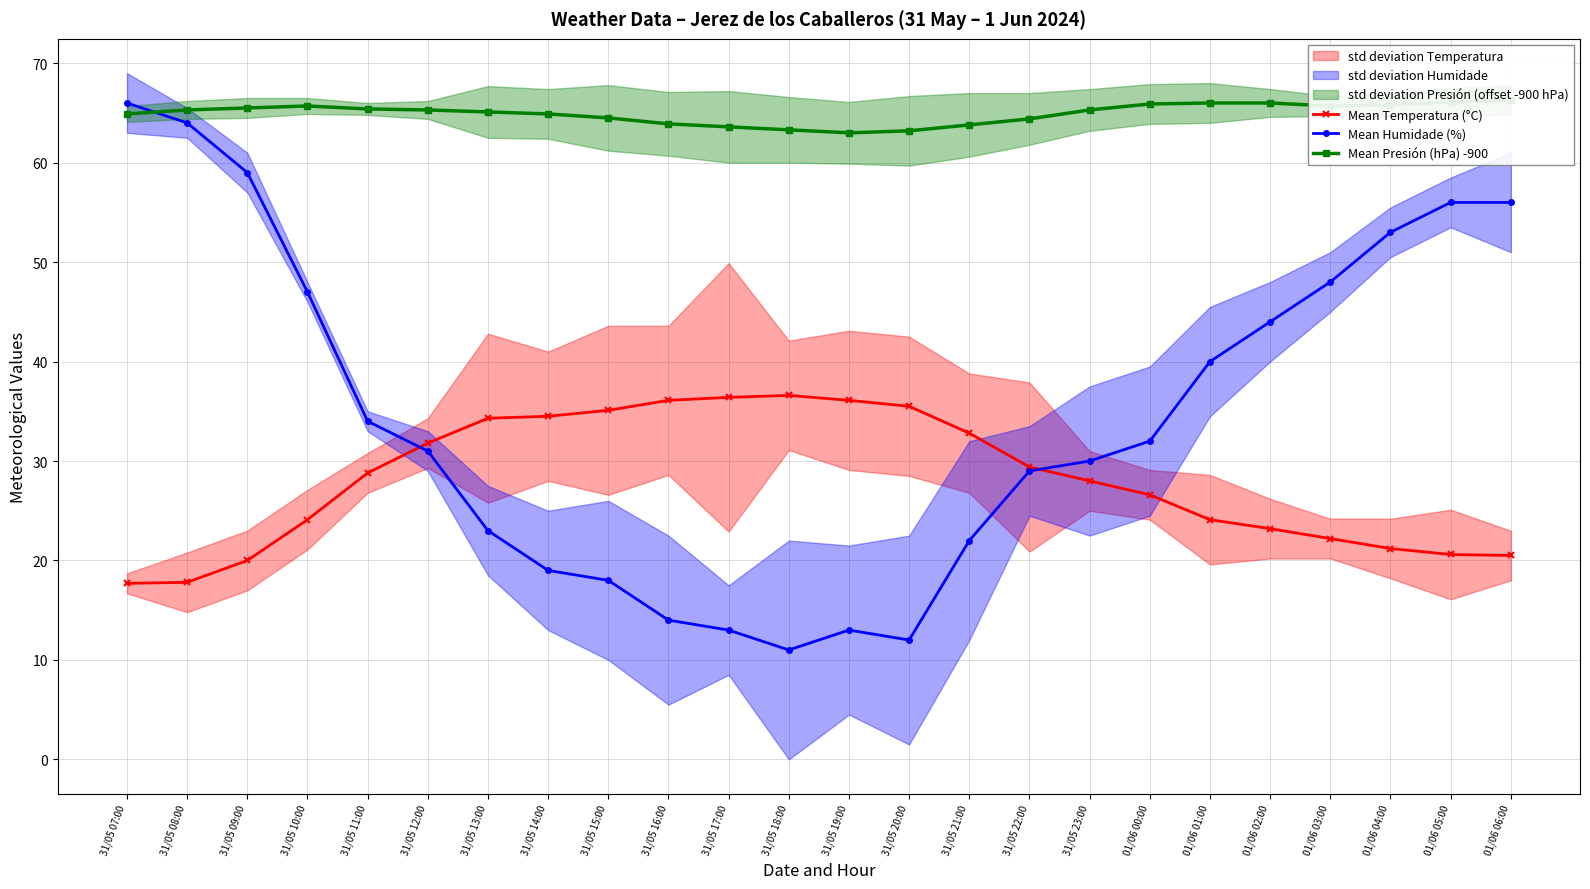

Rank the categories by Mean Humidade (%) value from highest to lowest.

31/05 07:00, 31/05 08:00, 31/05 09:00, 01/06 05:00, 01/06 06:00, 01/06 04:00, 01/06 03:00, 31/05 10:00, 01/06 02:00, 01/06 01:00, 31/05 11:00, 01/06 00:00, 31/05 12:00, 31/05 23:00, 31/05 22:00, 31/05 13:00, 31/05 21:00, 31/05 14:00, 31/05 15:00, 31/05 16:00, 31/05 17:00, 31/05 19:00, 31/05 20:00, 31/05 18:00